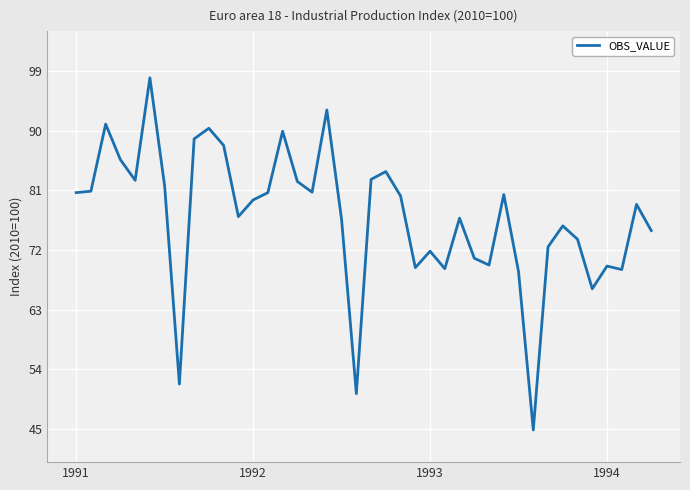

What is the difference between the maximum and minimum values?

53.1